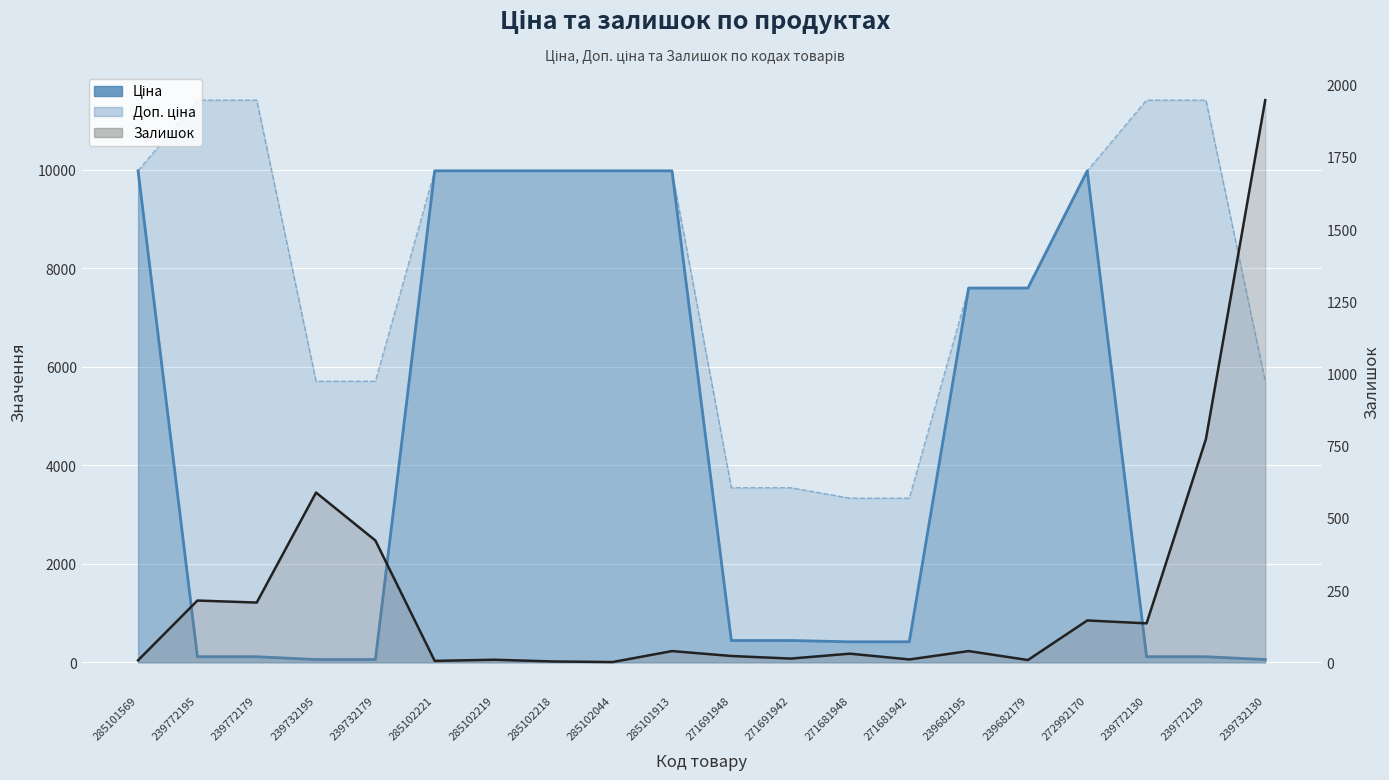

Where is the first local minimum?

239772179